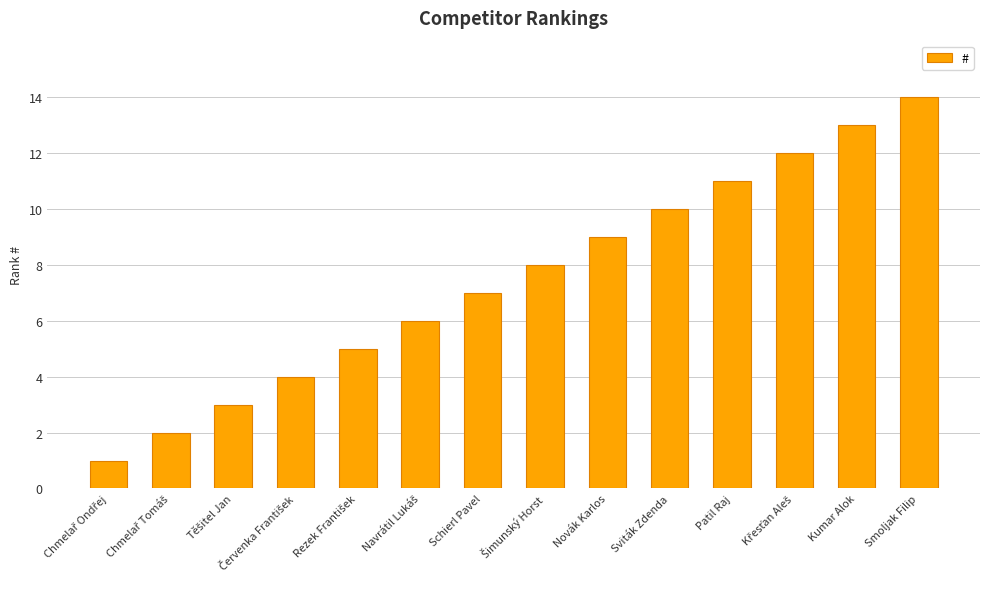

How many categories are shown in the chart?

14